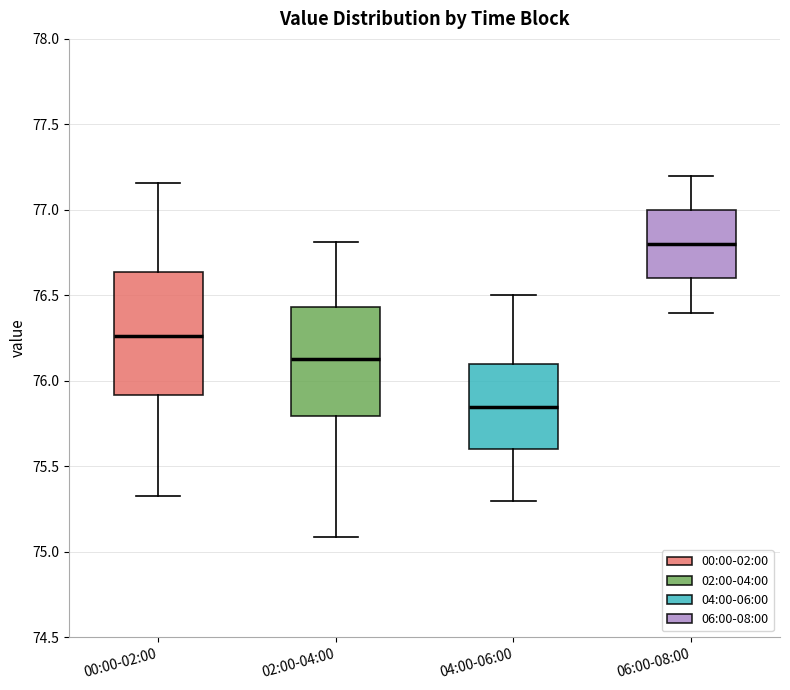

Which box is the tallest, from its lower edge to its upper edge?

00:00-02:00